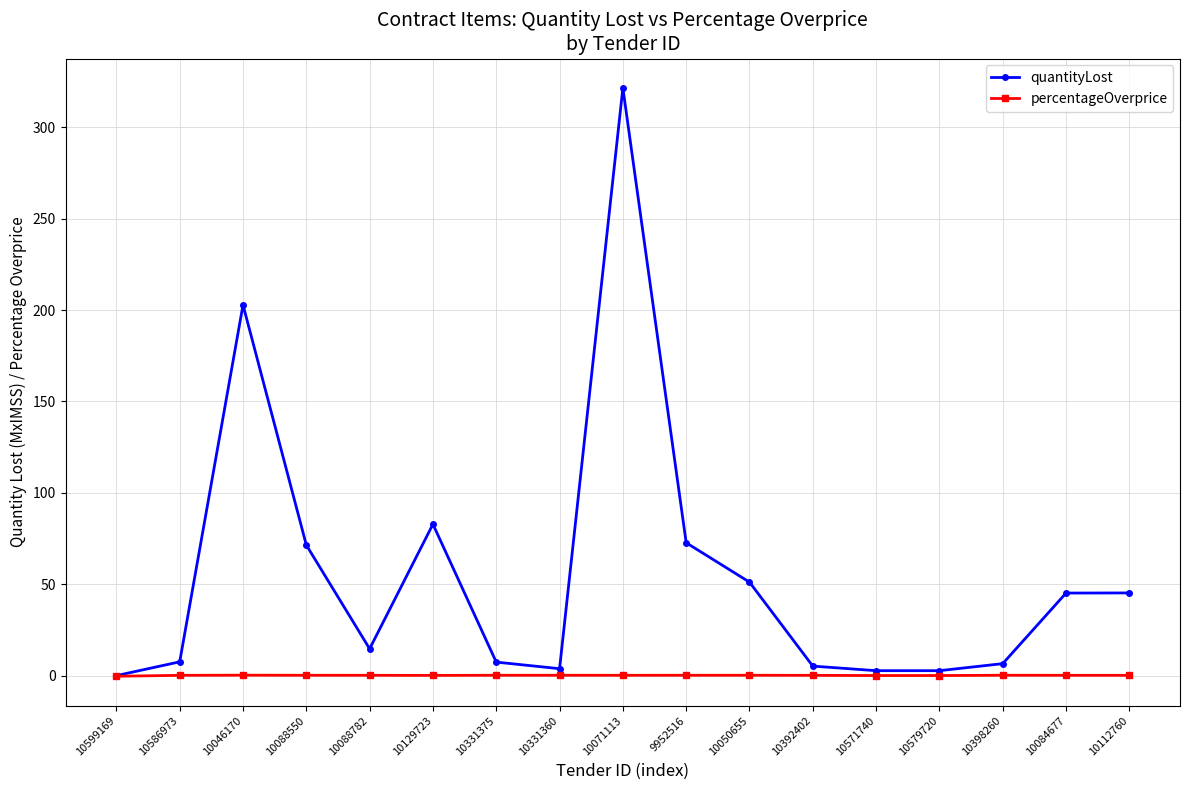

What is the maximum value shown in the chart?

321.6